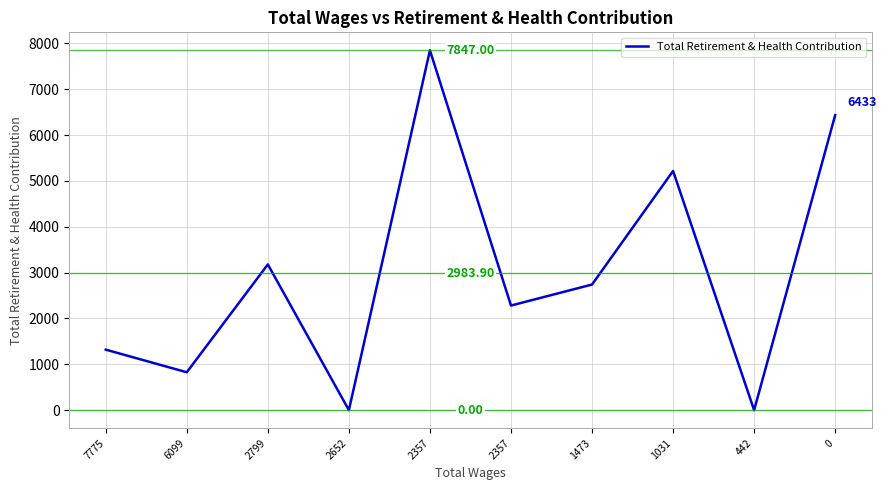

Between 0 and 2357, which is larger?

2357